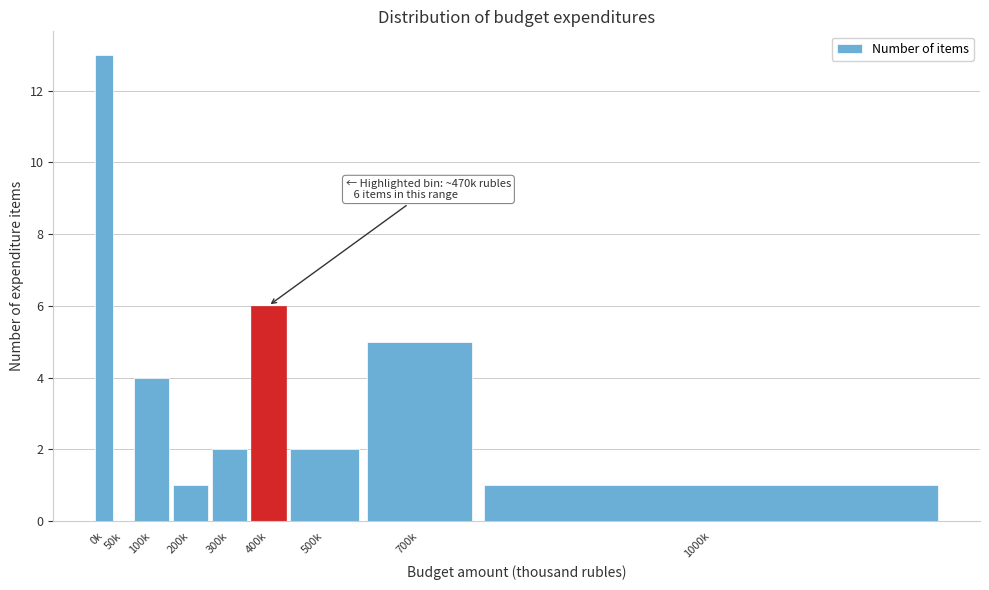

Reading left to right, transcribe all the data shown in this chart.

0k=13	50k=0	100k=4	200k=1	300k=2	400k=6	500k=2	700k=5	1000k=1